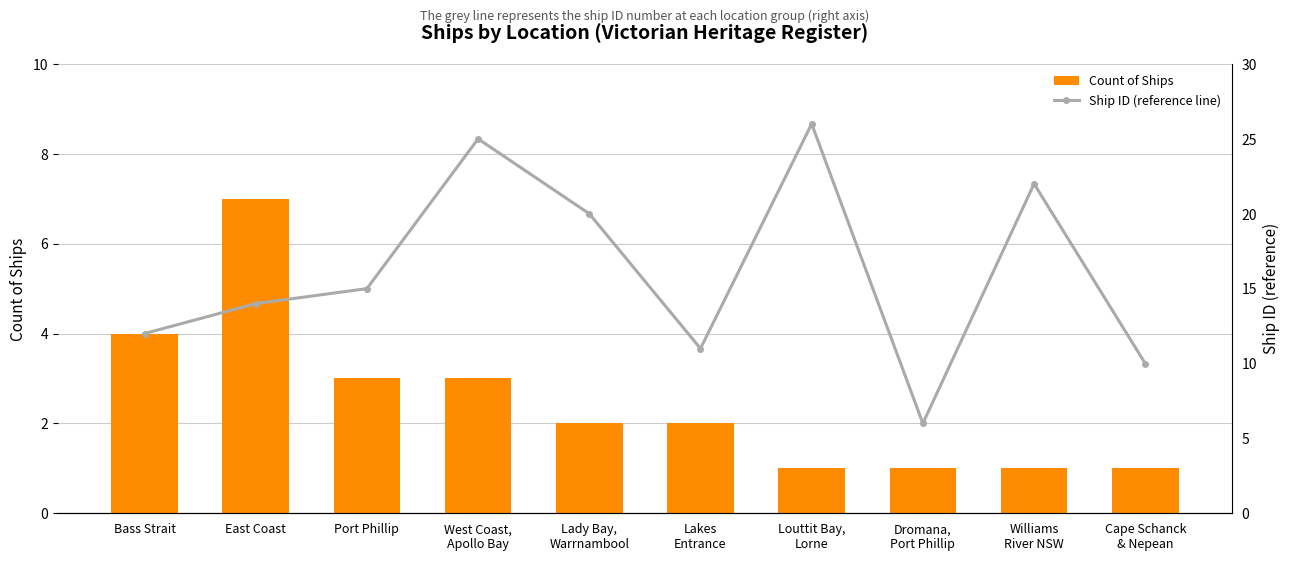

At how many categories does at least one series exceed 19?

4